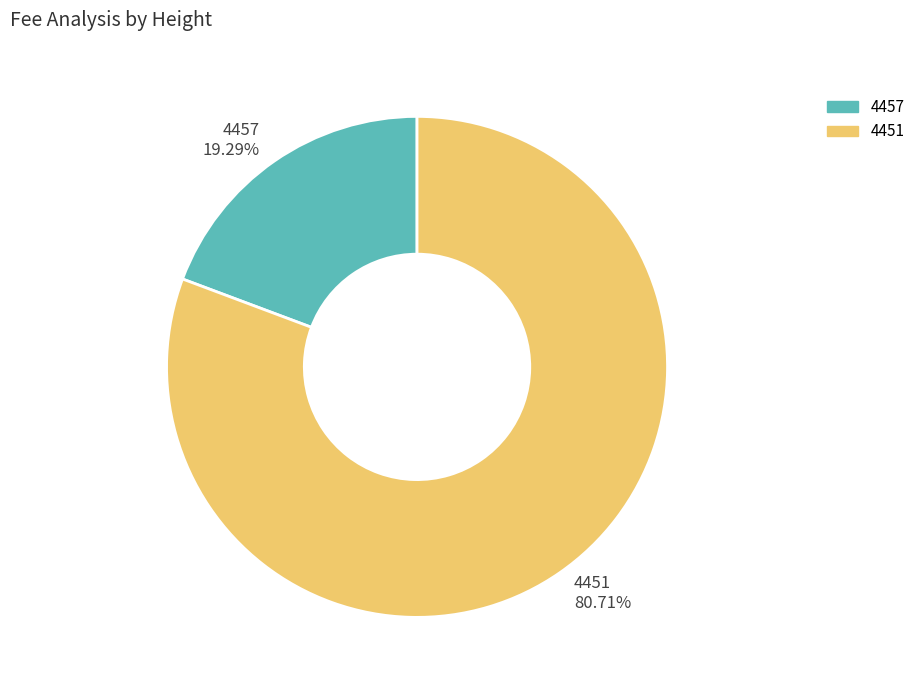

What percentage is the 4457 slice, to the nearest percent?

19%